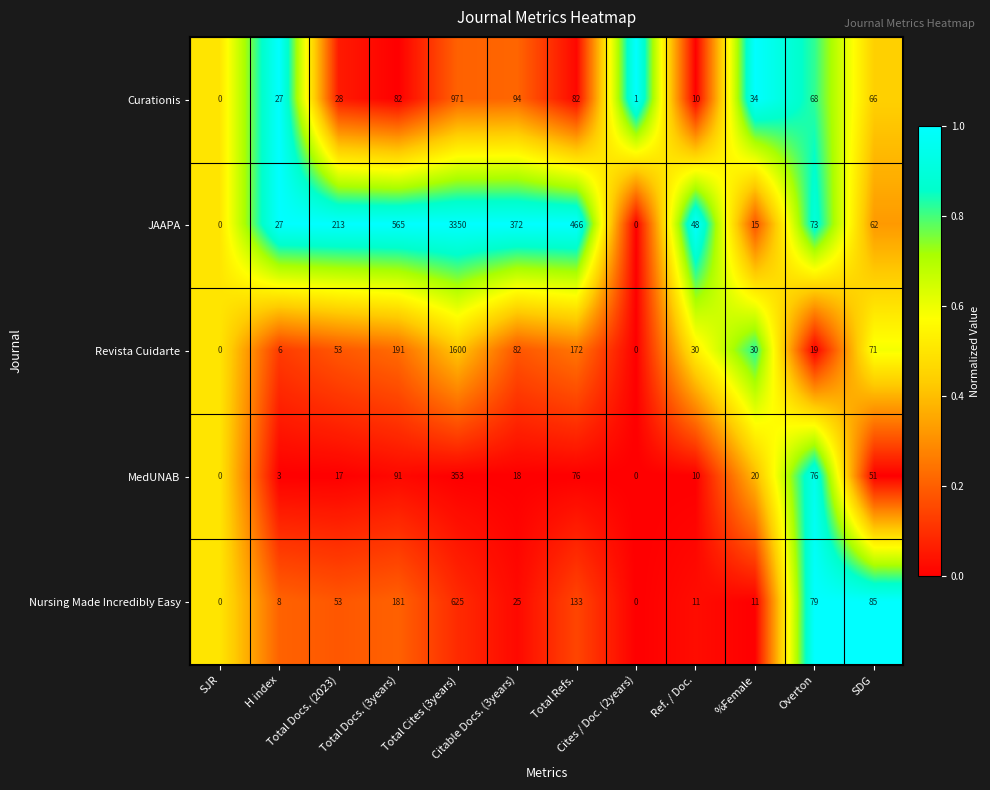

How many values in the JAAPA series are below 73?

6